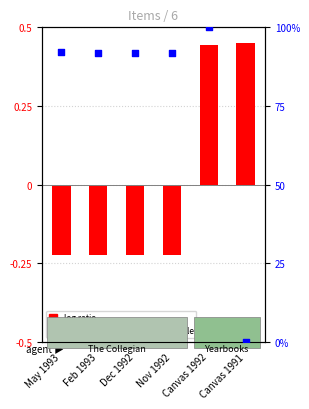

Which series has the widest spread of Y values?

percentile rank within the sample